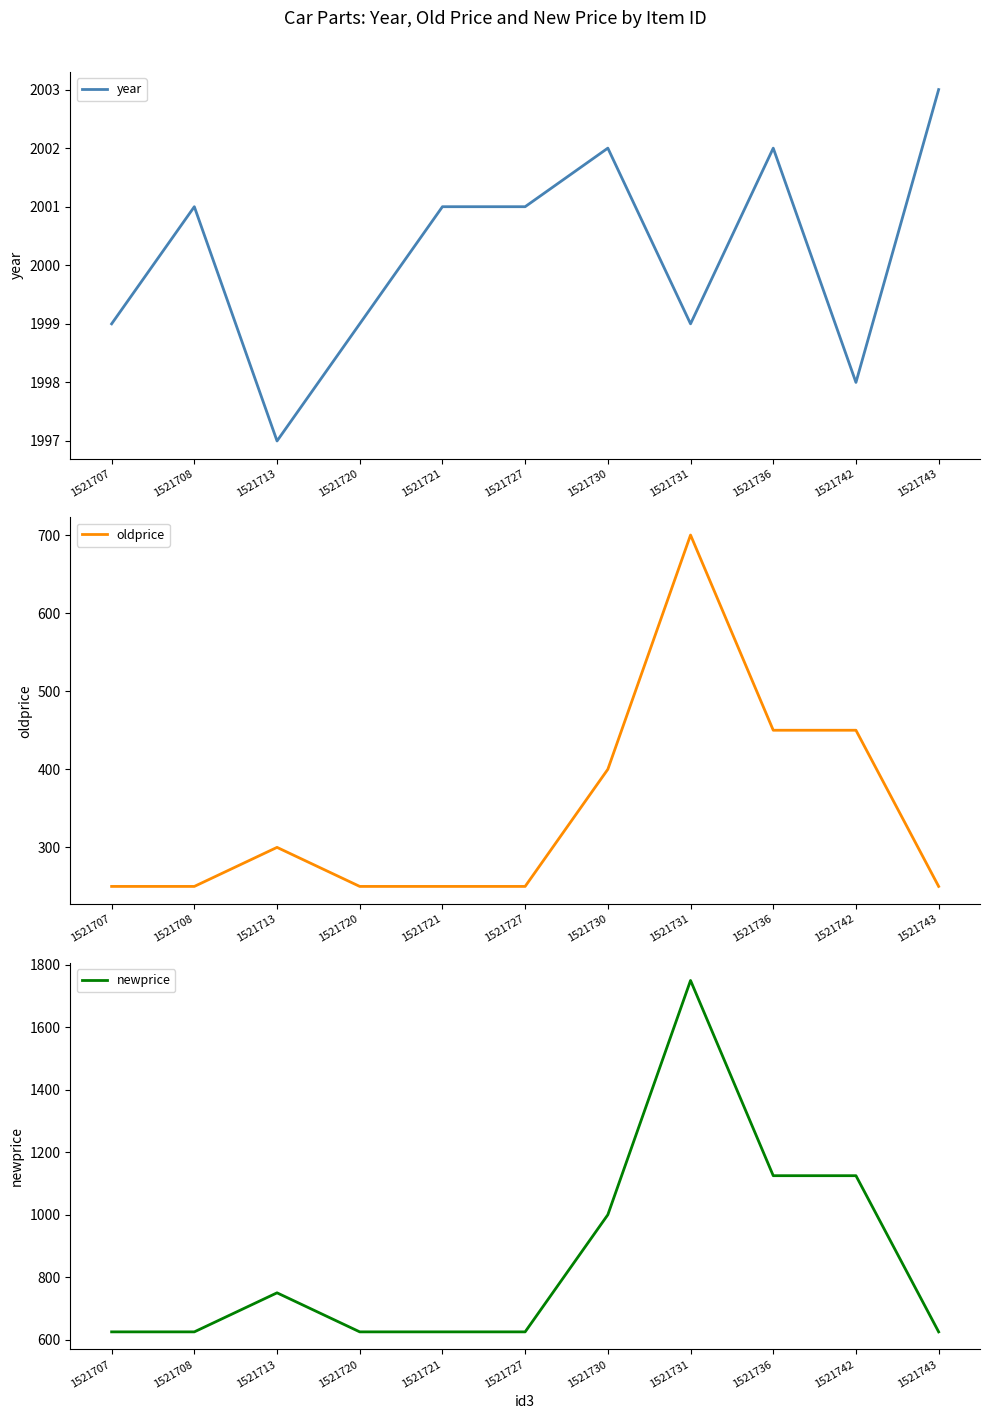

What is the difference between the maximum and minimum values in the oldprice series?

450